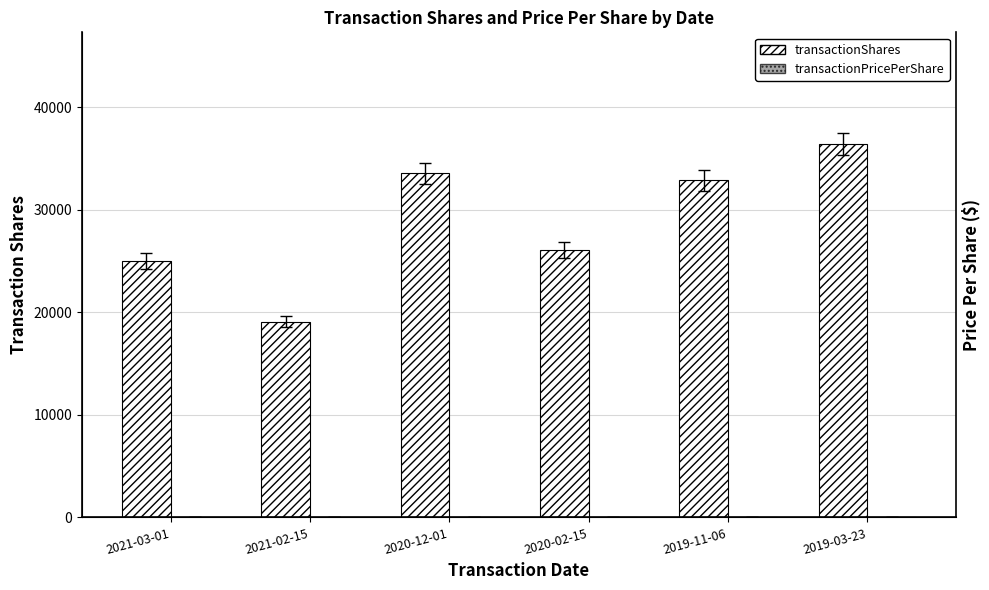

What is the value of the transactionPricePerShare bar at the 2nd from the left?

22.3